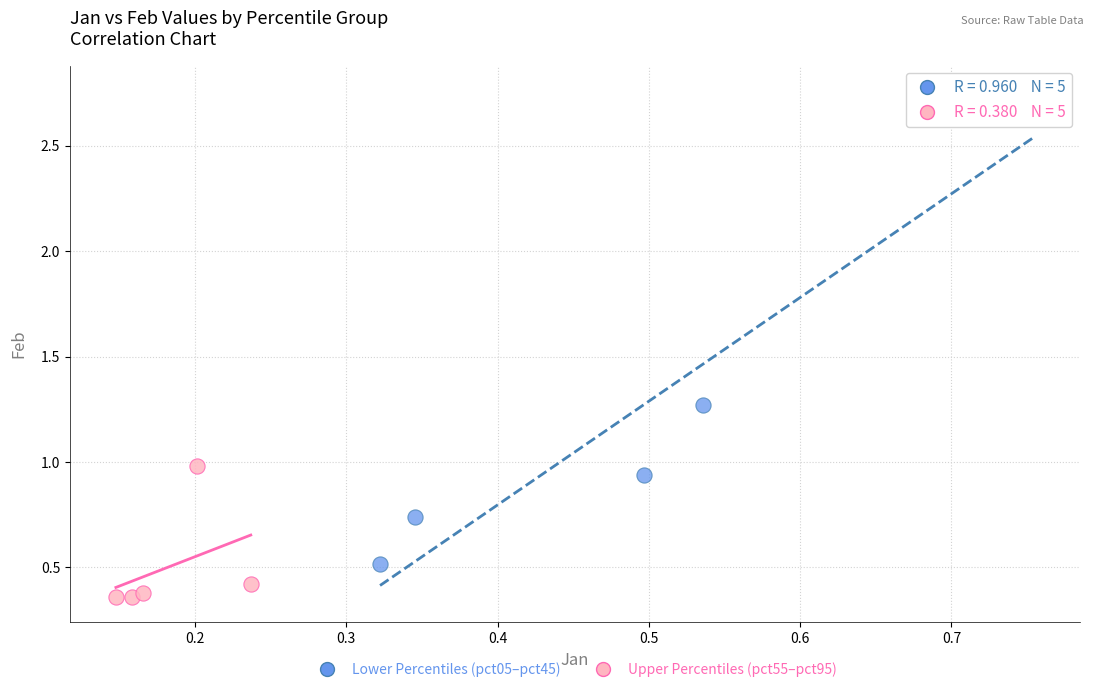

Which series has the largest Y range (max minus min)?

Lower Percentiles (pct05–pct45)